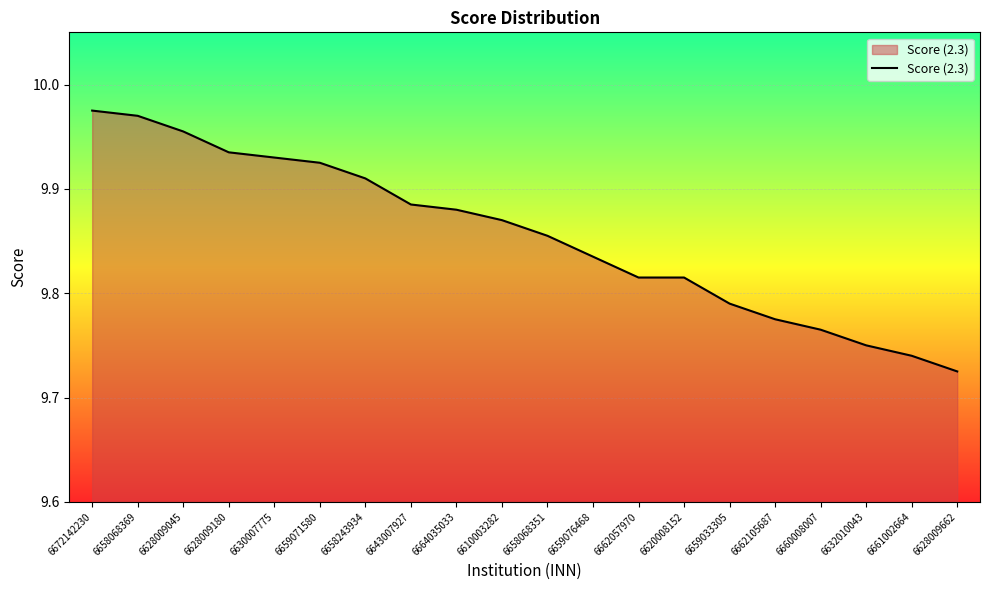

What position from the right is 6643007927?

13